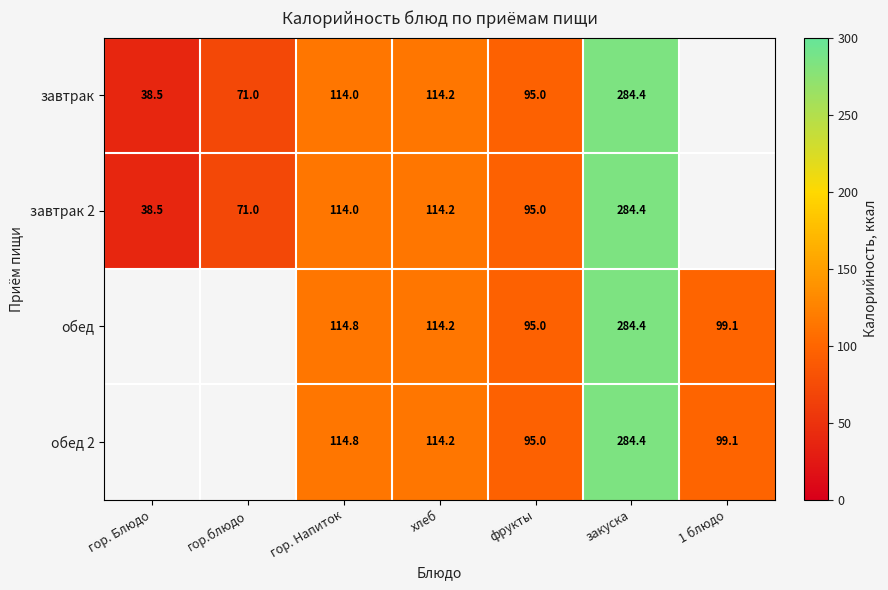

How many distinct data groups are displayed?

4